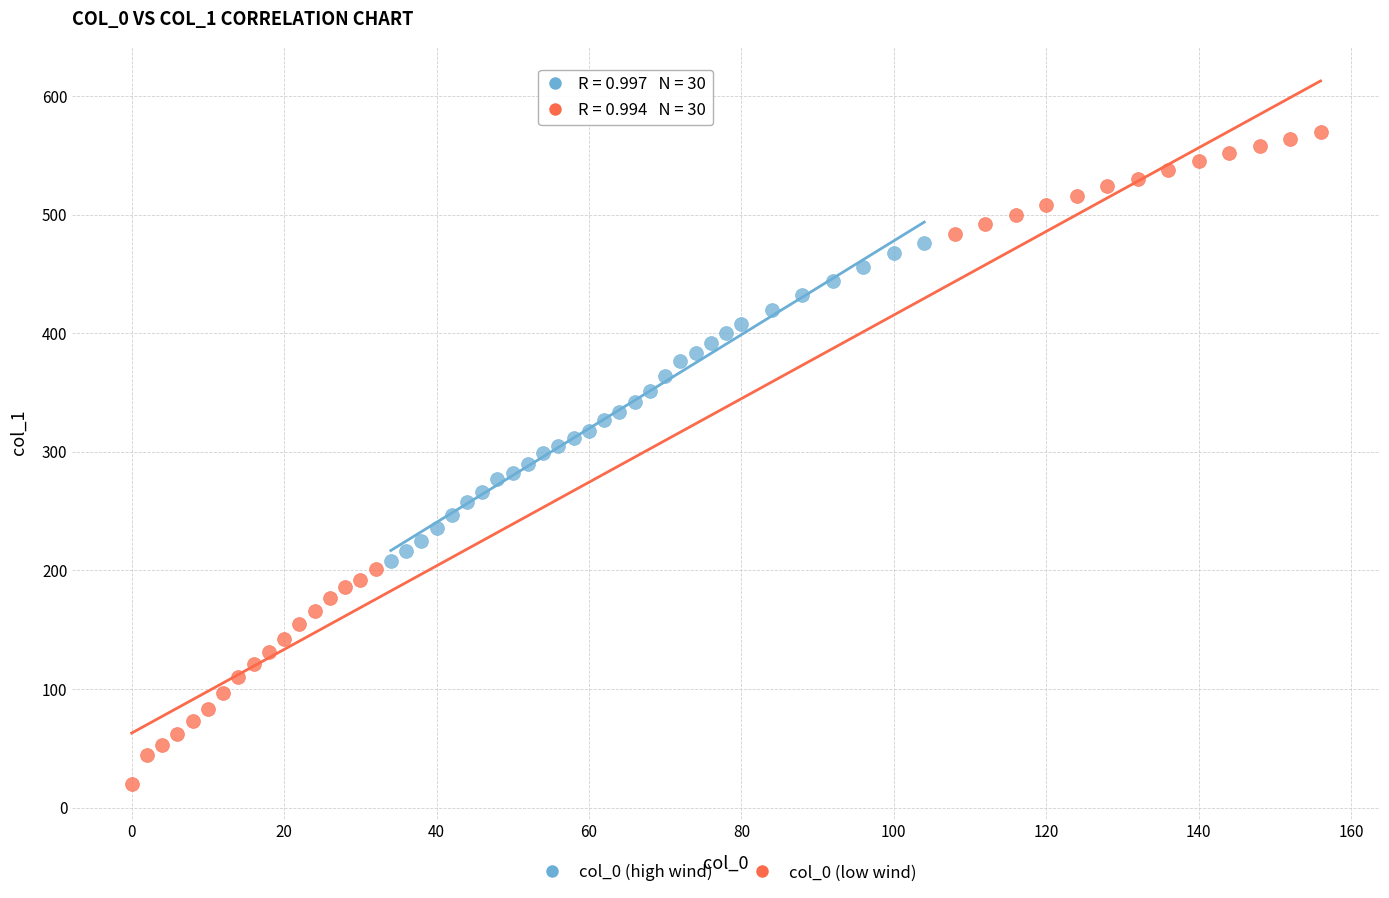

Which series has the widest spread of Y values?

col_0 (low wind)